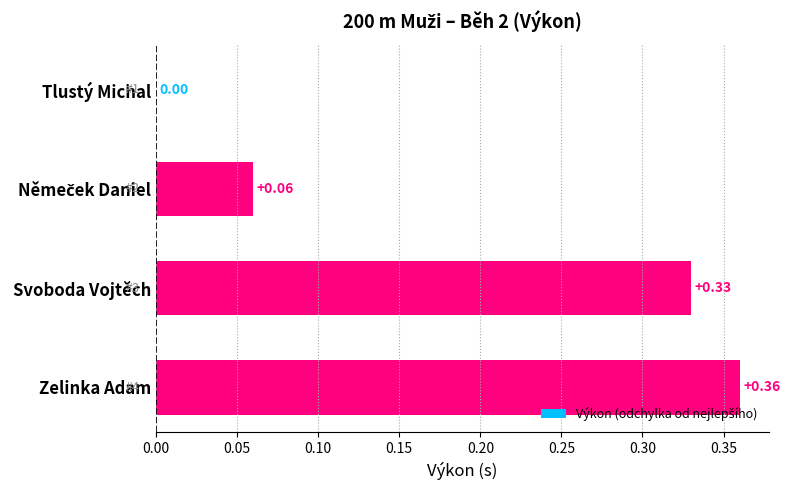

What is the change in value from Tlustý Michal to Svoboda Vojtěch?

+0.3